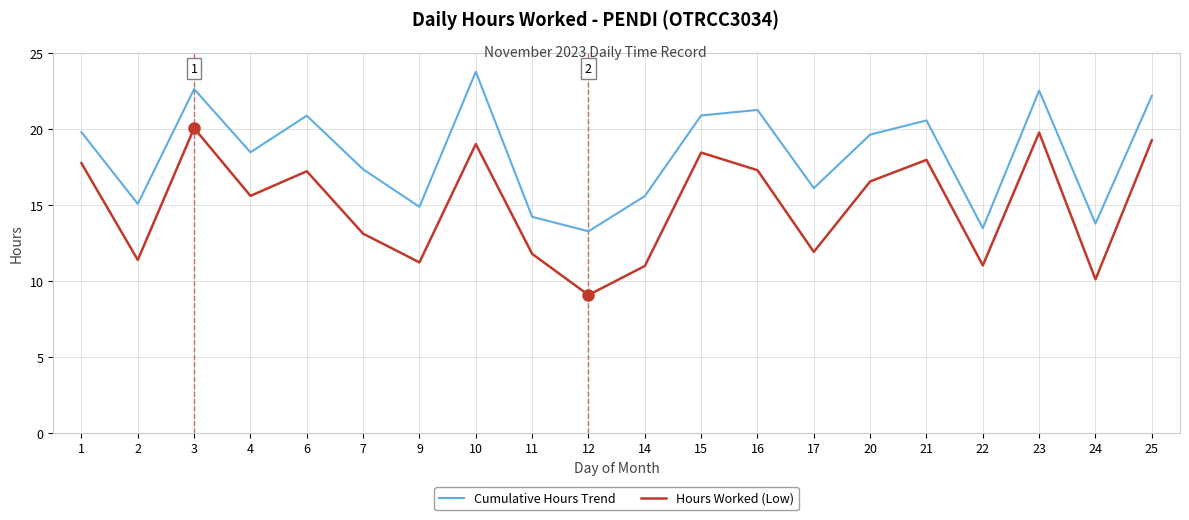

True or false: Hours Worked (Low) and Cumulative Hours Trend intersect in this chart.

False